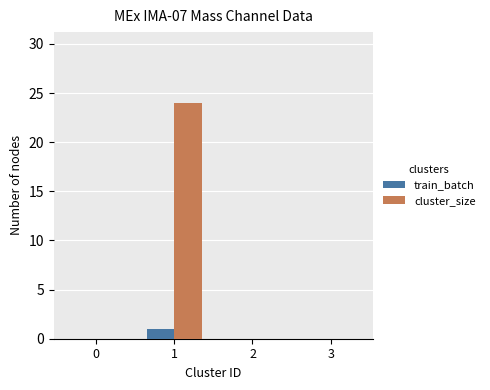

At which category is the sum across all series the highest?

1